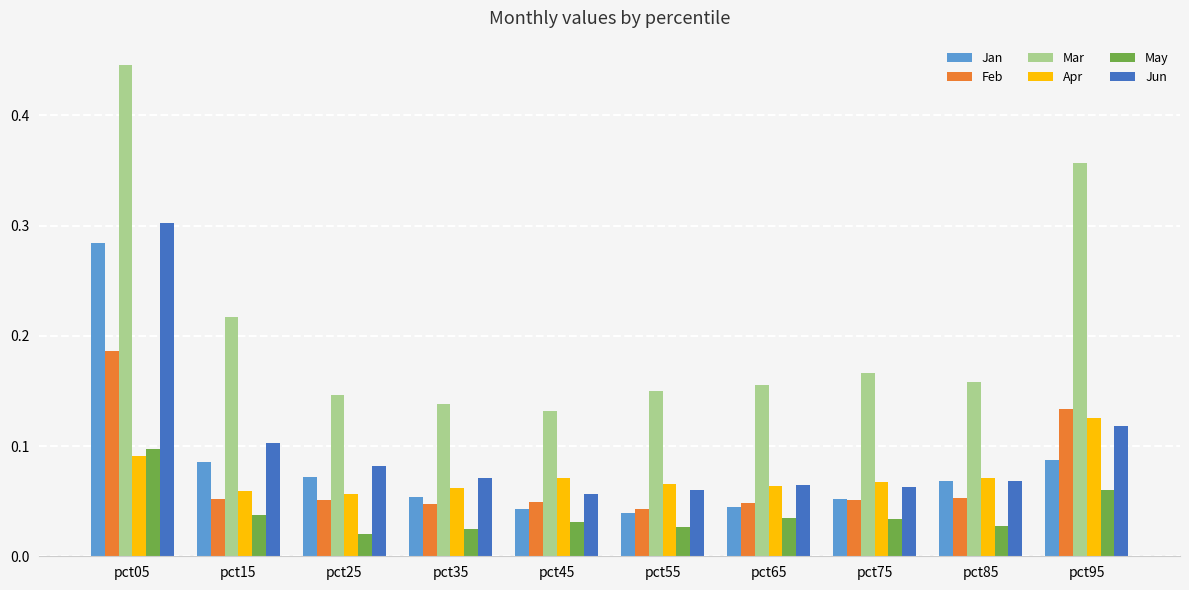

Are the bars horizontal?

No